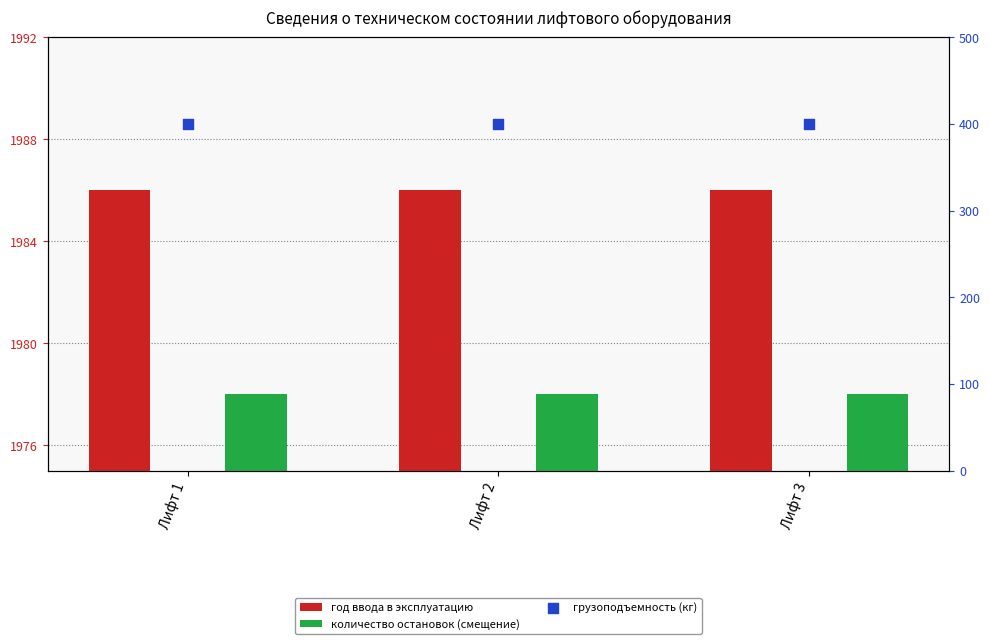

At which category is the sum across all series the highest?

Лифт 1